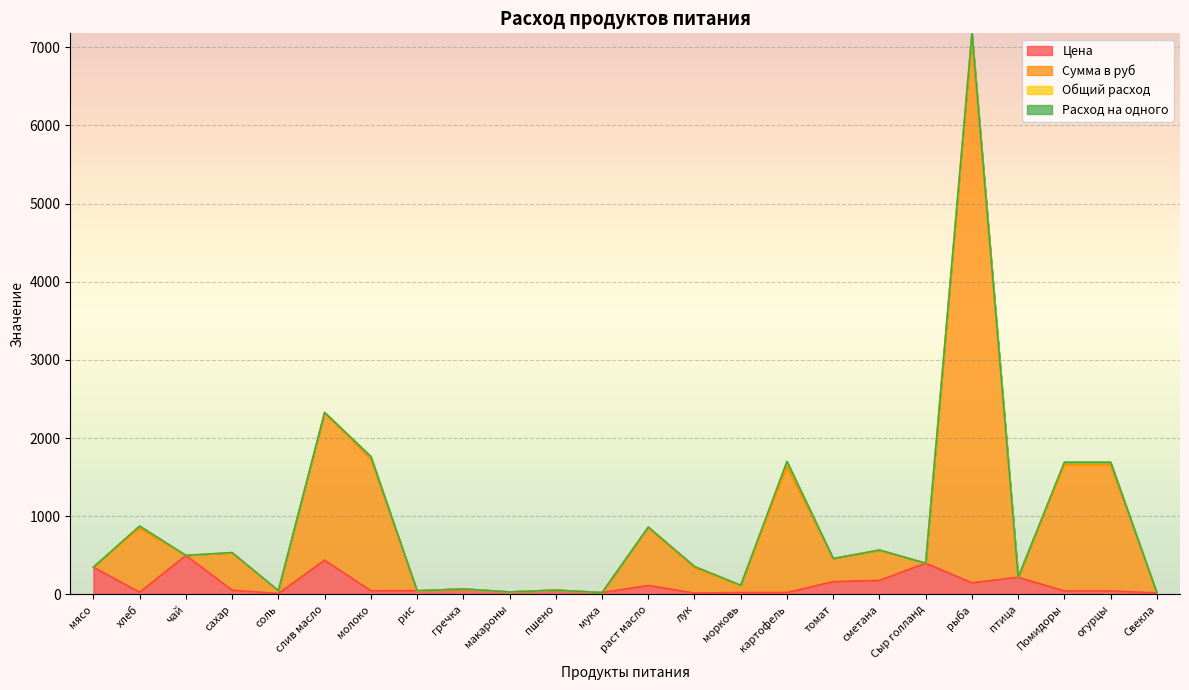

What is the maximum value shown in the chart?

7177.7